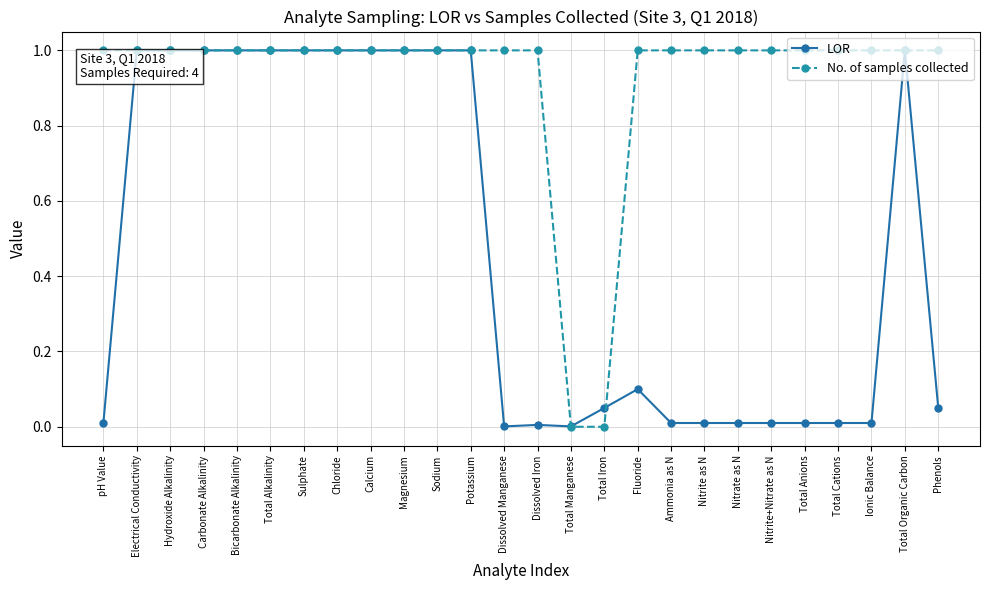

What is the average value of the LOR series?

0.5